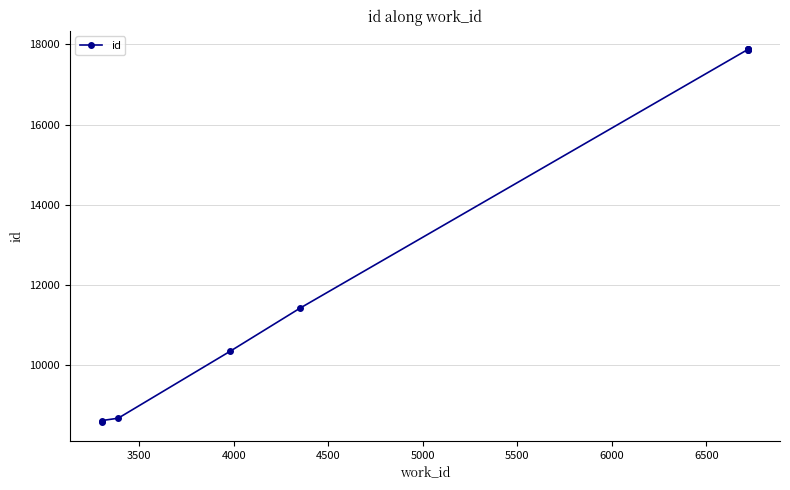

Reading left to right, what are all the values shown in this chart?

8569	8613	8671	10339	11422	17874	17875	17876	17877	17878